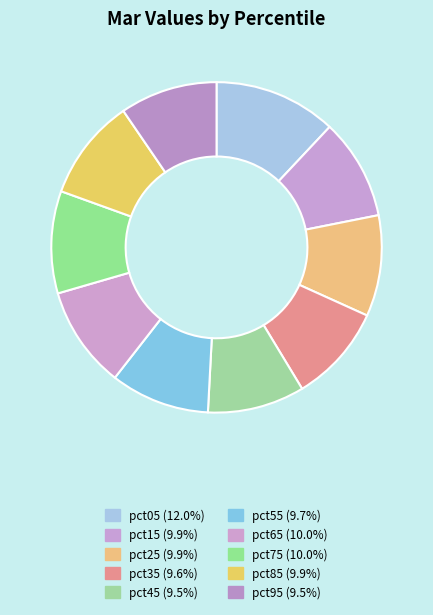

The pct45 slice represents 1% of the pie. True or false?

False